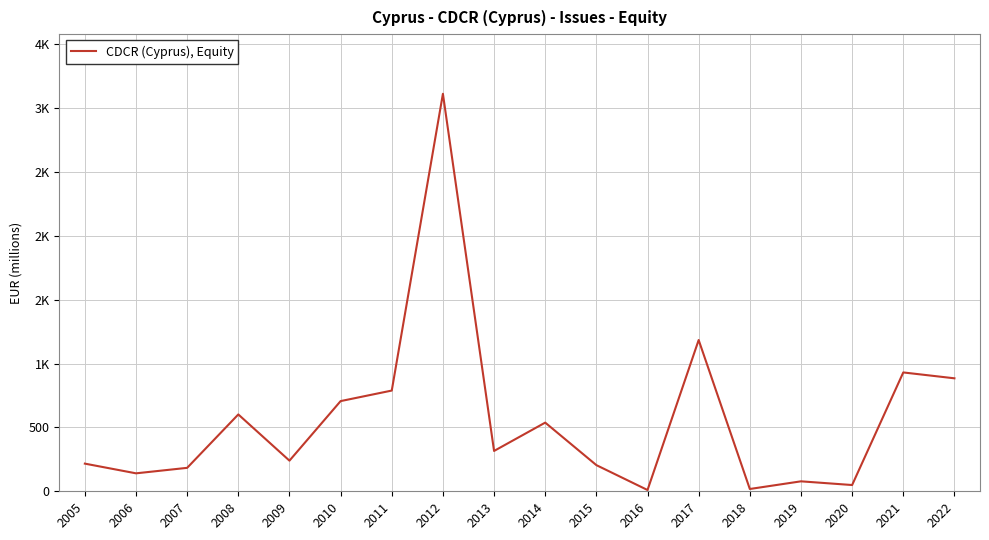

Where does the data first go above 316?

2008